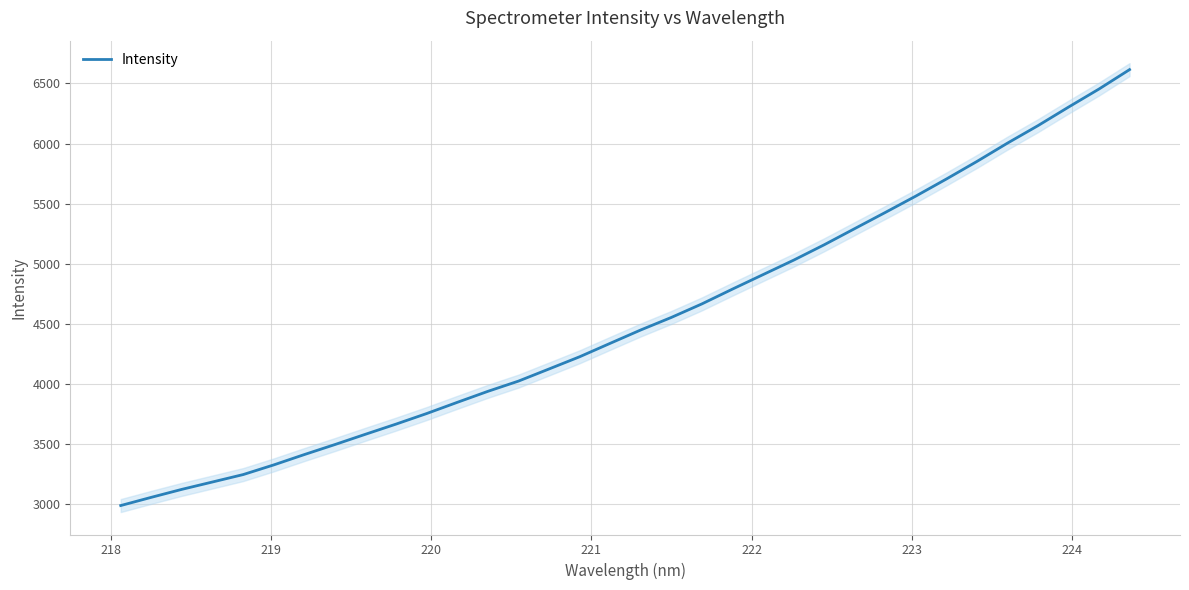

What is the maximum value for Intensity?

6615.3